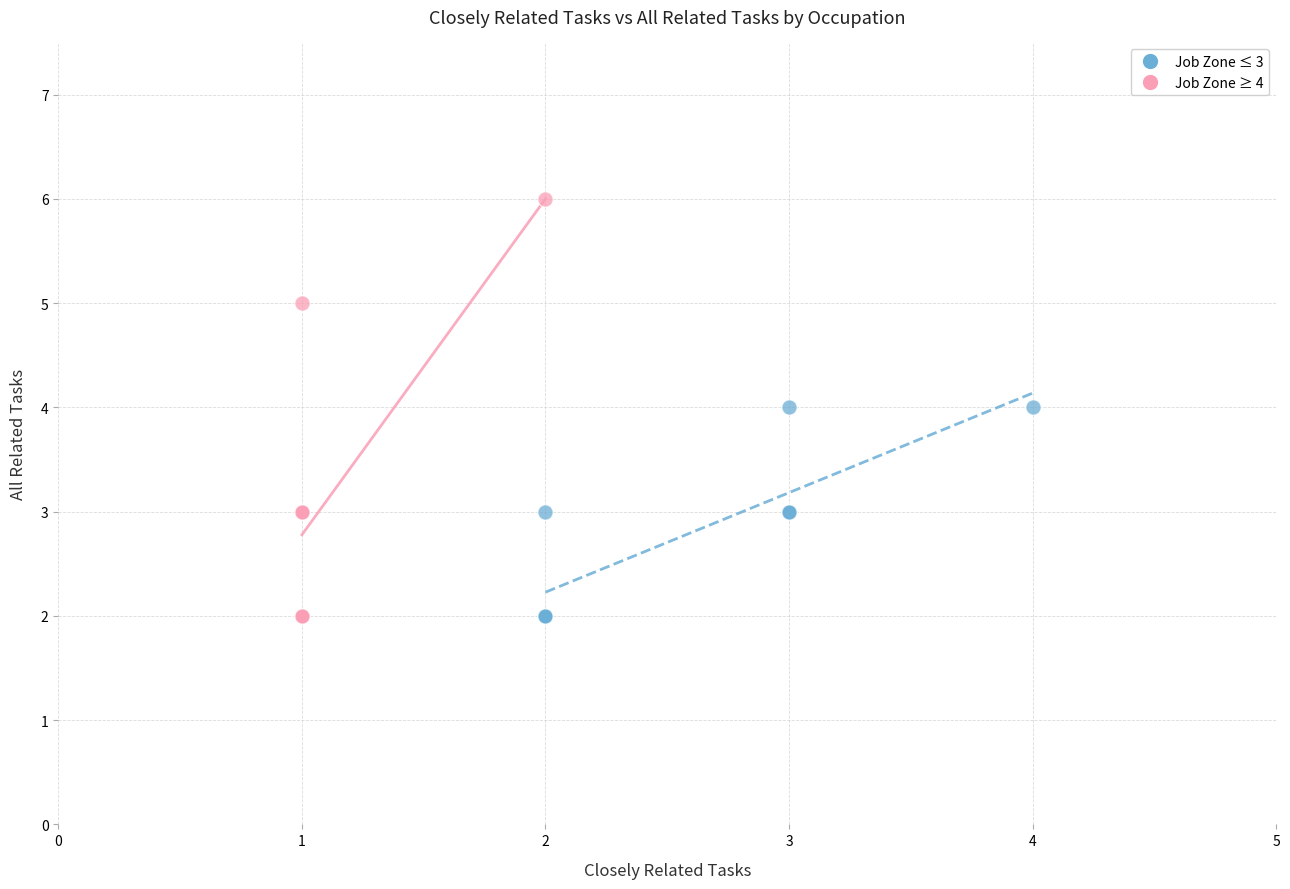

What are all the series names shown in the legend?

Job Zone ≤ 3, Job Zone ≥ 4